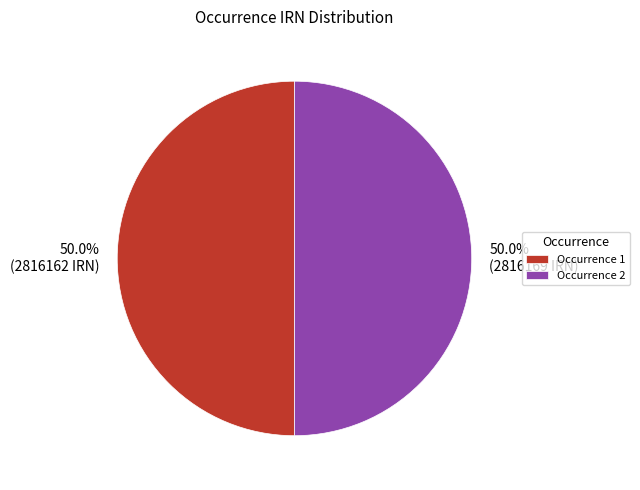

Approximately how many times larger is the value at Occurrence 2 compared to Occurrence 1?

1.0